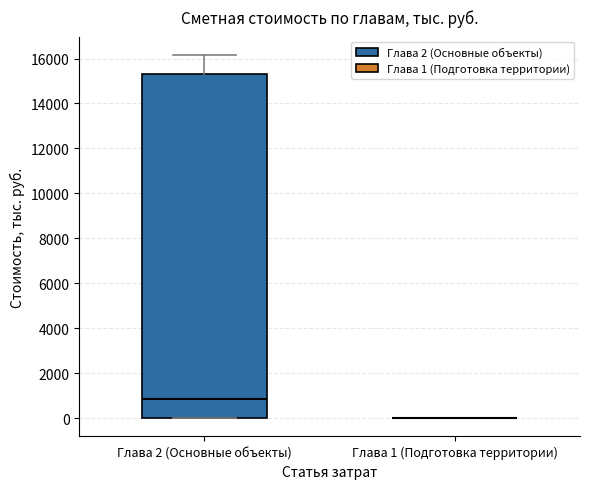

Reading left to right, transcribe this box plot: for each box, give where its median line is, the range the box spans, and where its two whiskers end, as read against the y-axis. The values are not printed on the chart, so give them approximately, as read against the axis.

Глава 2 (Основные объекты): median 800, box 0 to 15400, whiskers 0 to 16200
Глава 1 (Подготовка территории): box collapsed to a line at 0, whiskers 0 to 0